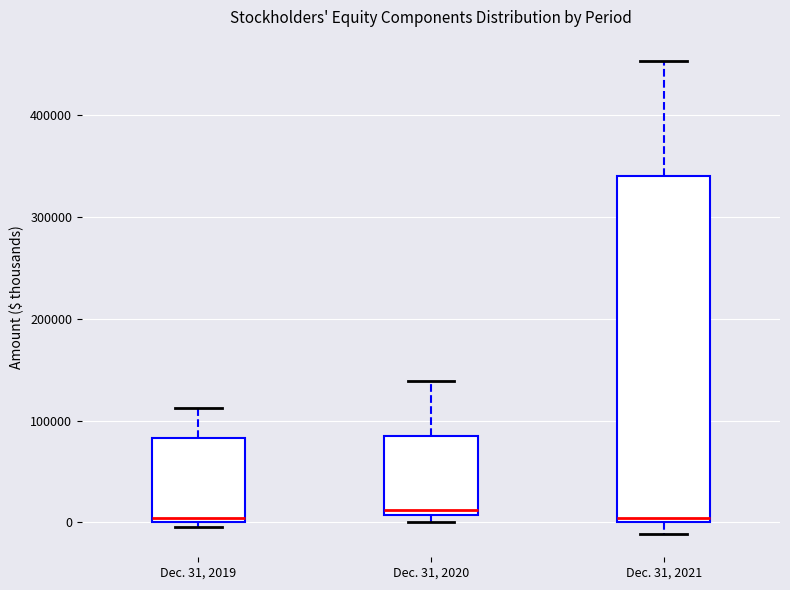

Comparing the boxes themselves (not the whiskers), which one is the tallest?

Dec. 31, 2021